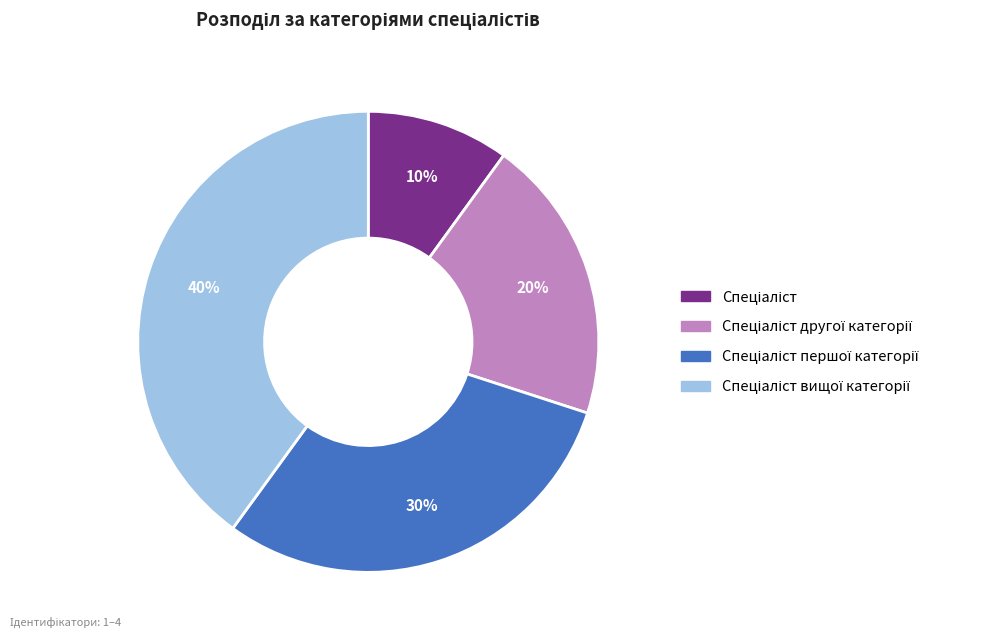

To the nearest percent, what is the difference between the largest and smallest slice percentages?

30%